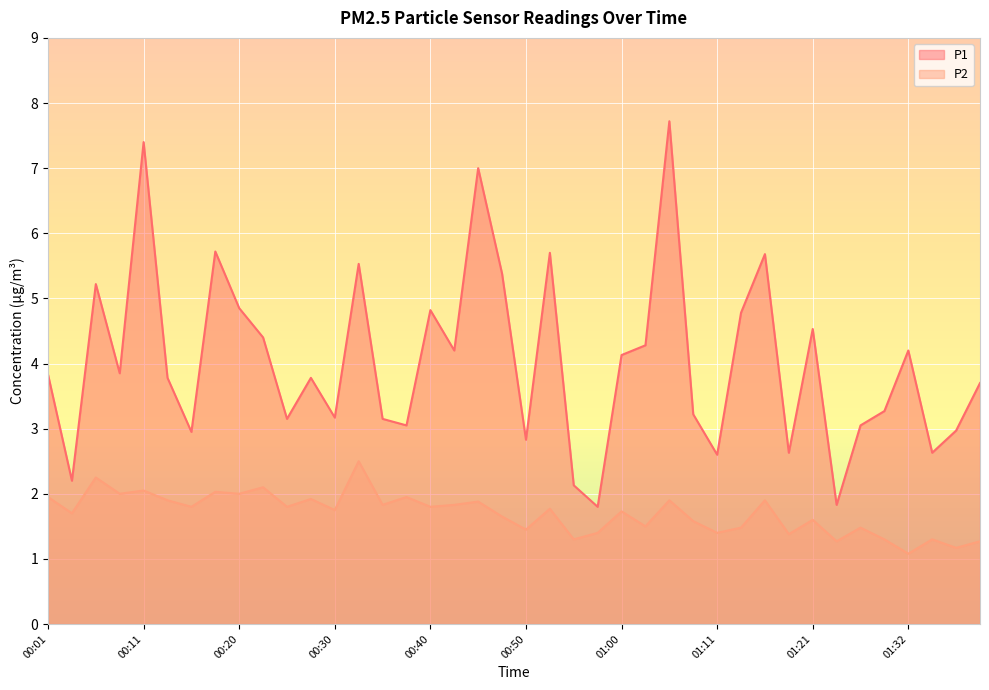

Which series has the largest total across all categories?

P1